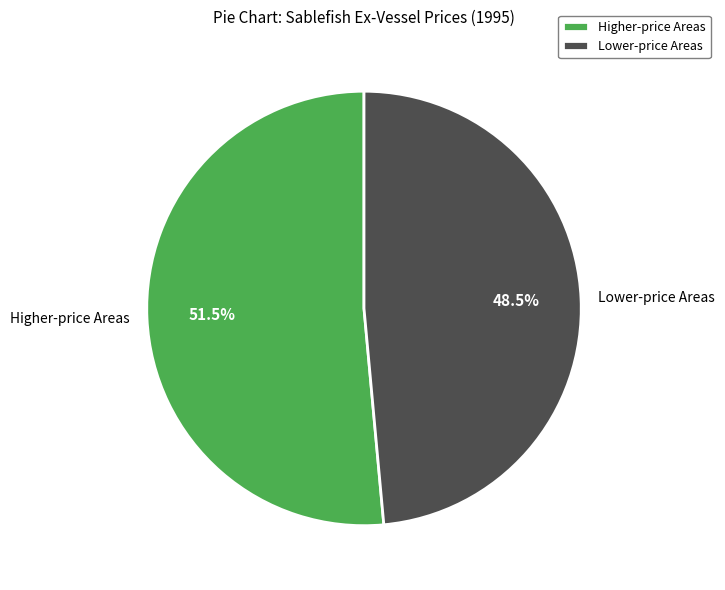

Do Higher-price Areas and Lower-price Areas together represent more than half of the pie?

Yes